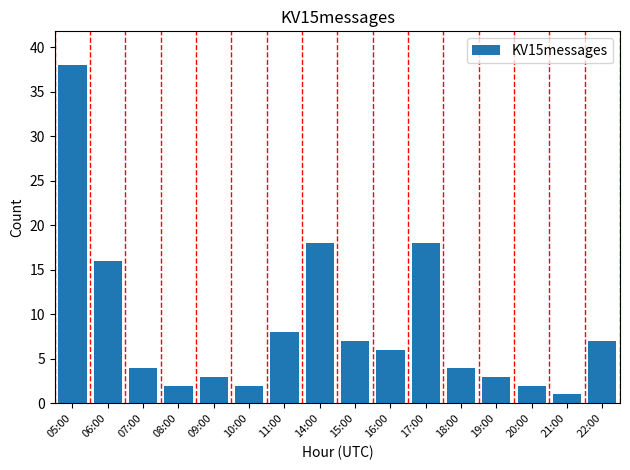

What is the sum of the values at 07:00 and 19:00?

7